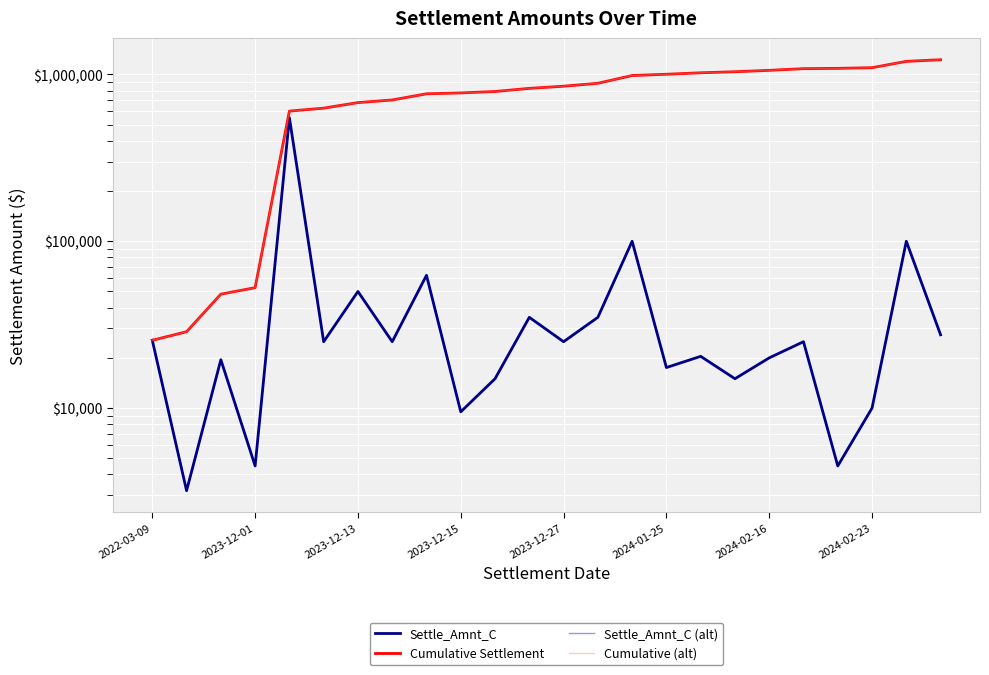

Between 21 and 22, which is larger?

22